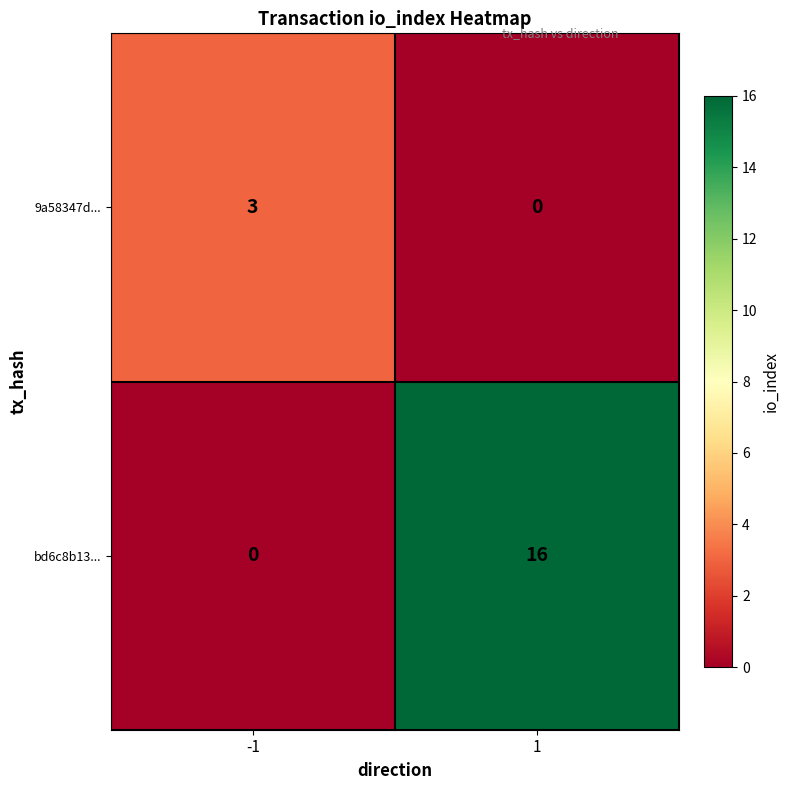

What is the average value of the bd6c8b13... series?

8